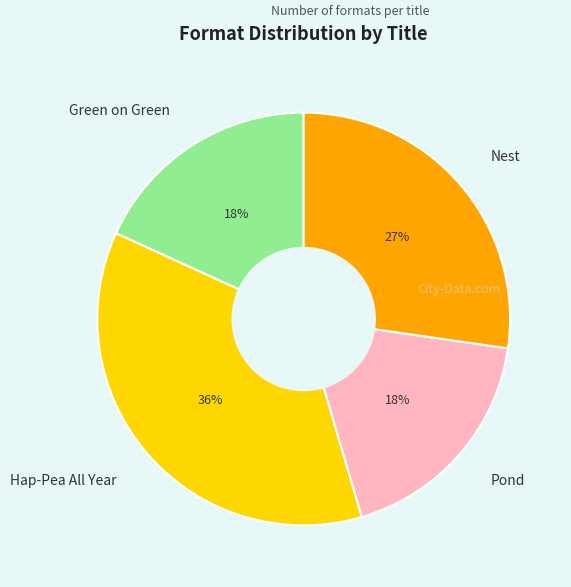

To the nearest percent, what portion does Green on Green represent?

18%